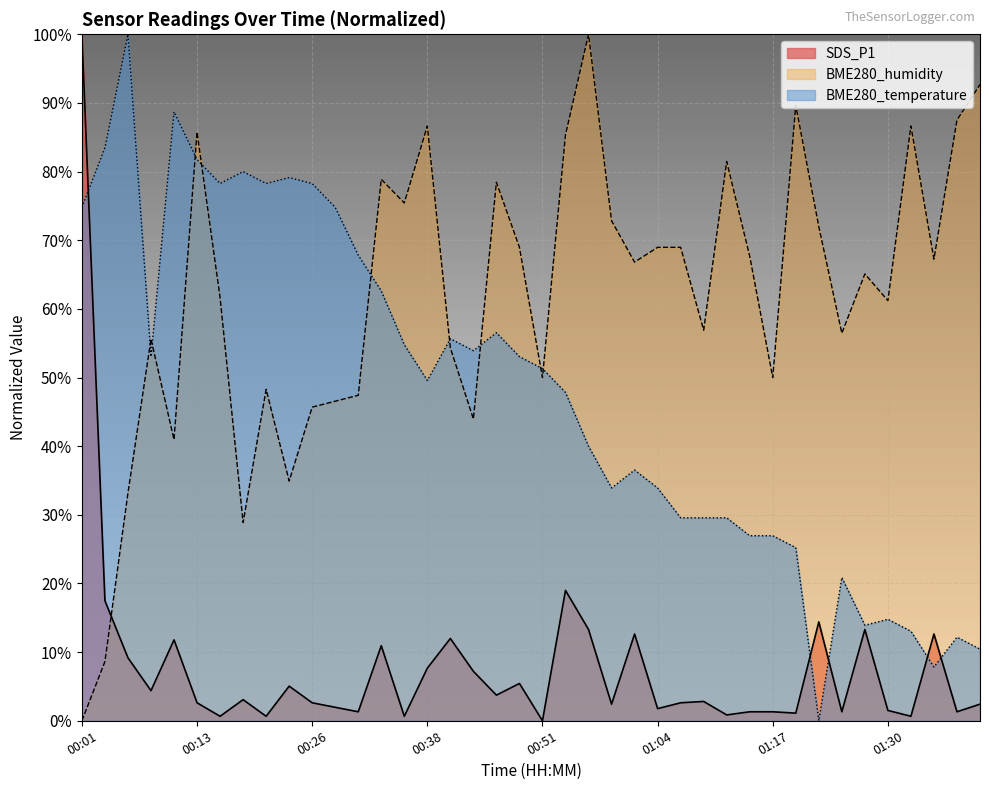

Is it true that BME280_humidity equals 72.0 at 01:22?

True